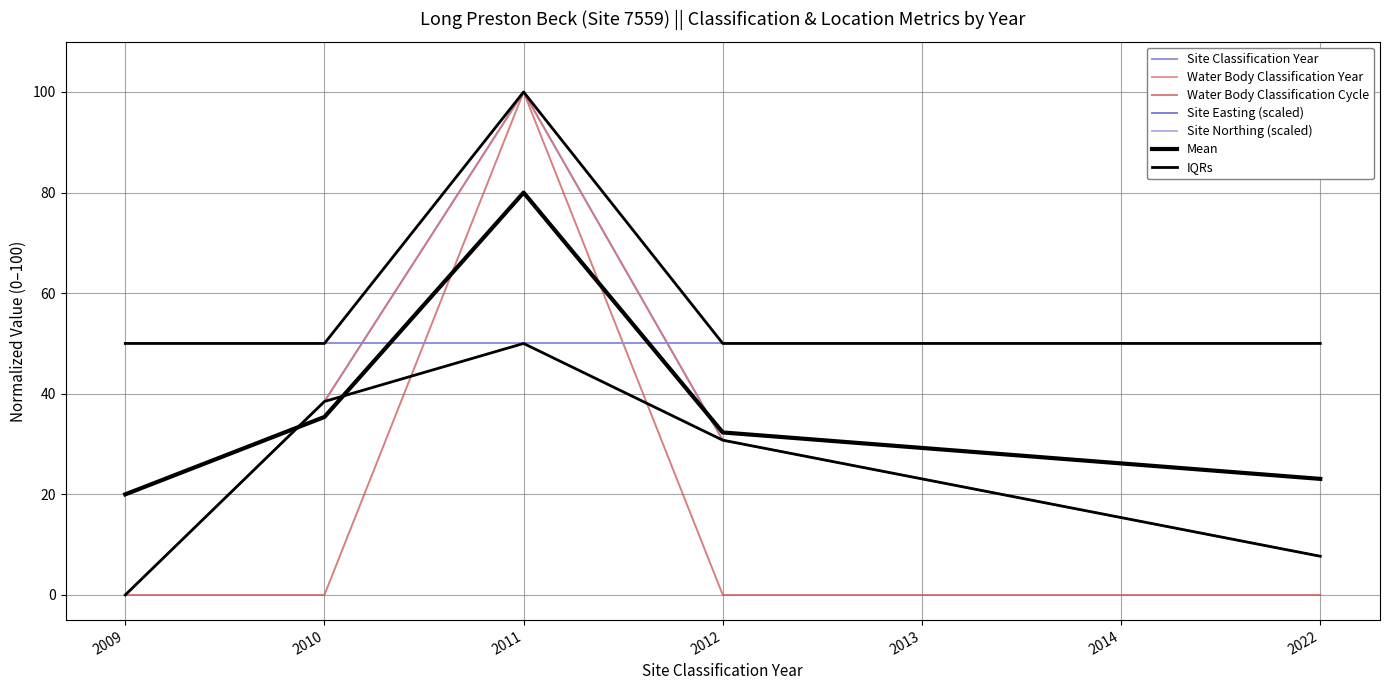

In Water Body Classification Year, how many points are higher than both neighbors (excluding endpoints)?

1